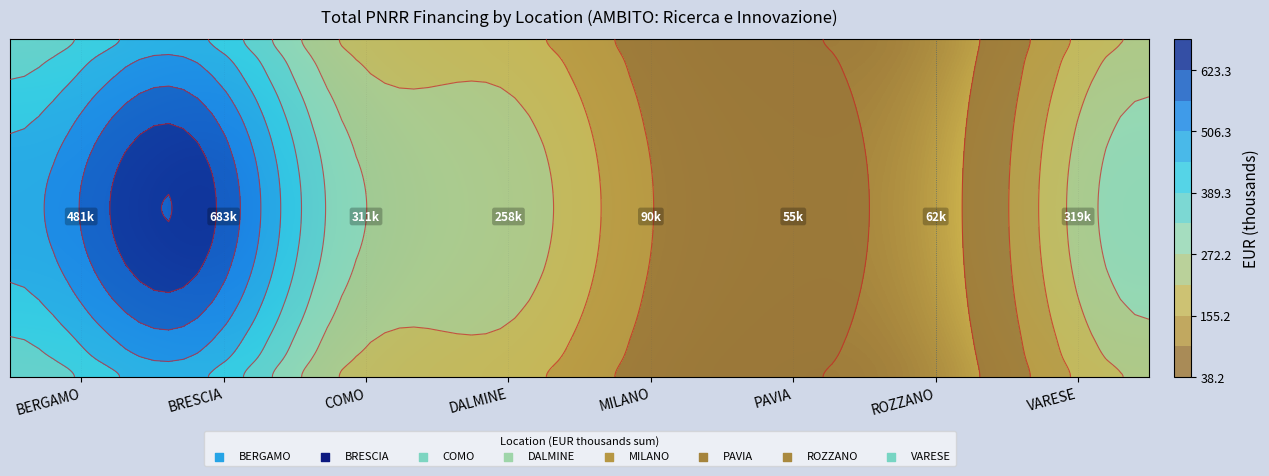

At which category is the sum across all series the highest?

BRESCIA